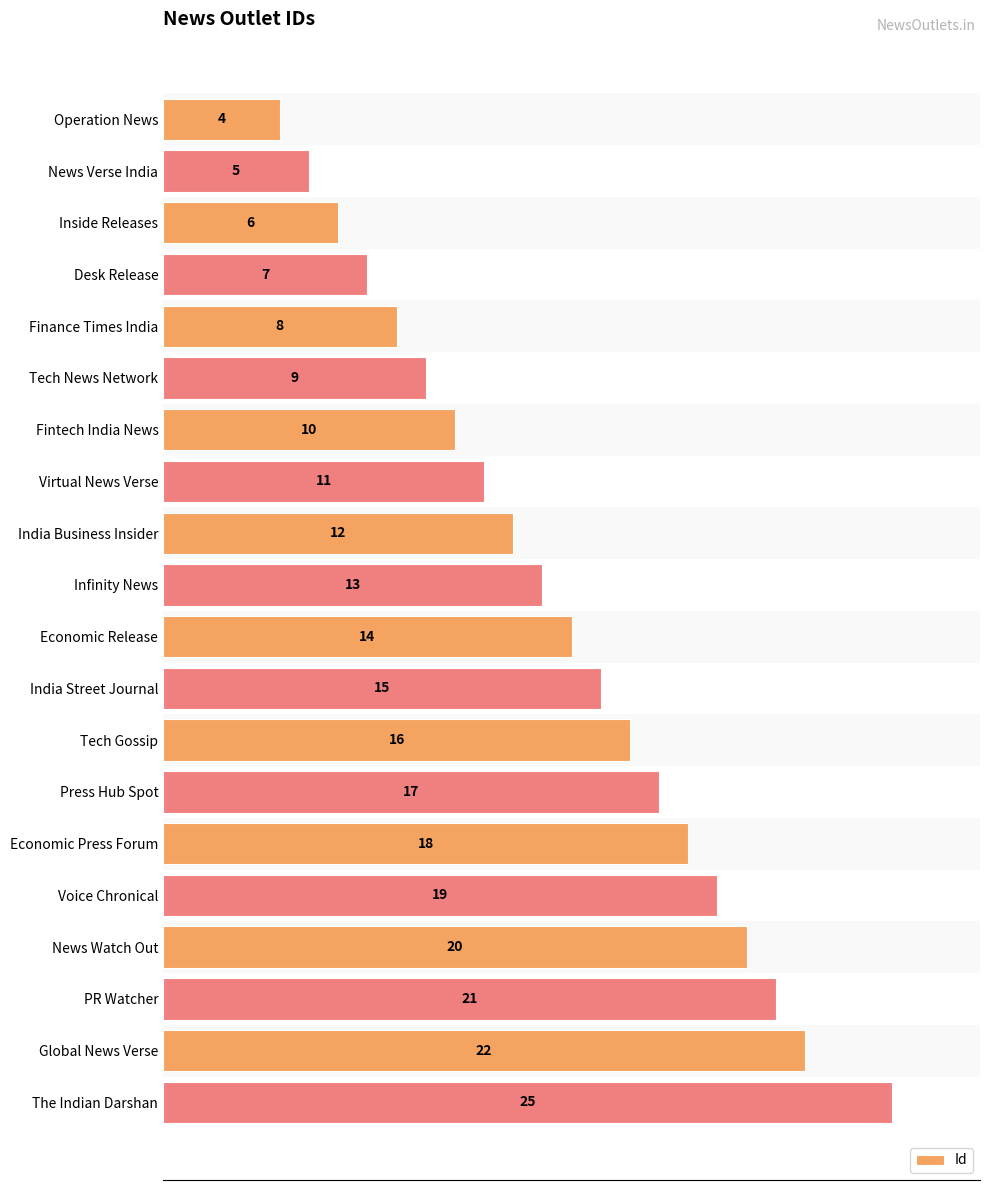

How many bars are there in total?

20